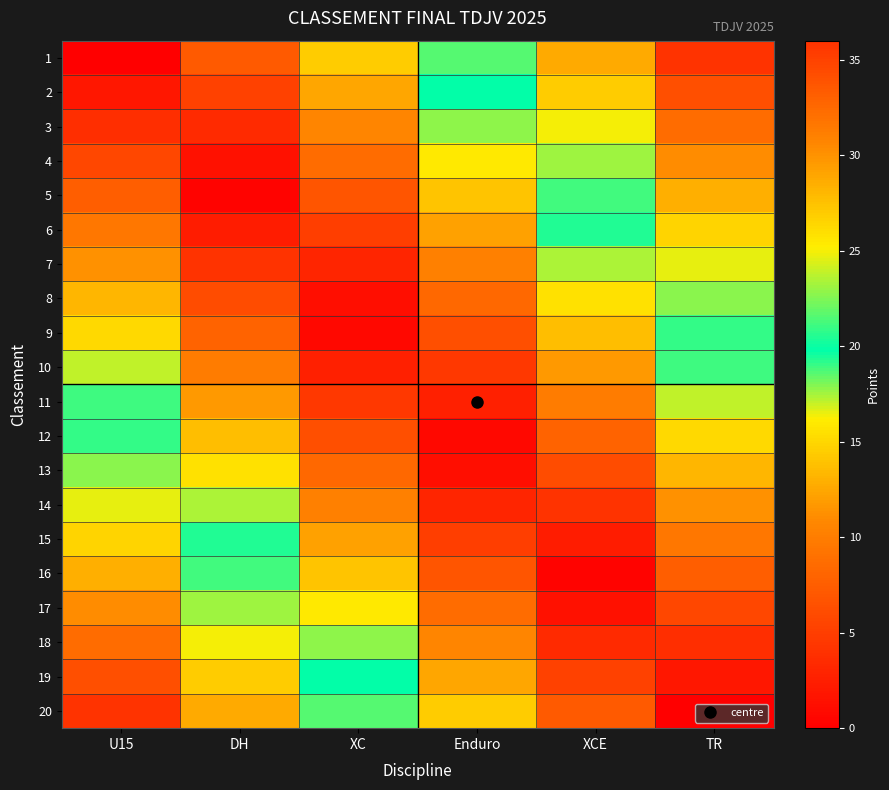

What is the total value across all series at Enduro?

196.3